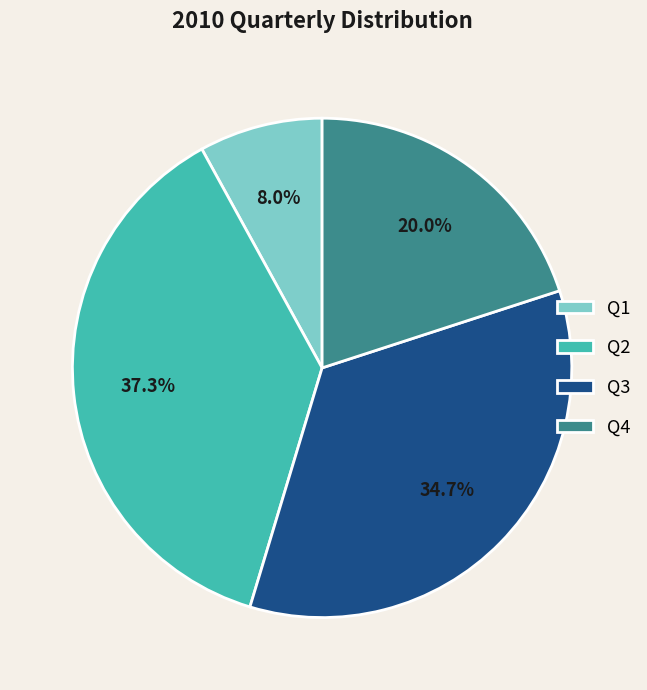

Which category has the smallest portion of the pie?

Q1